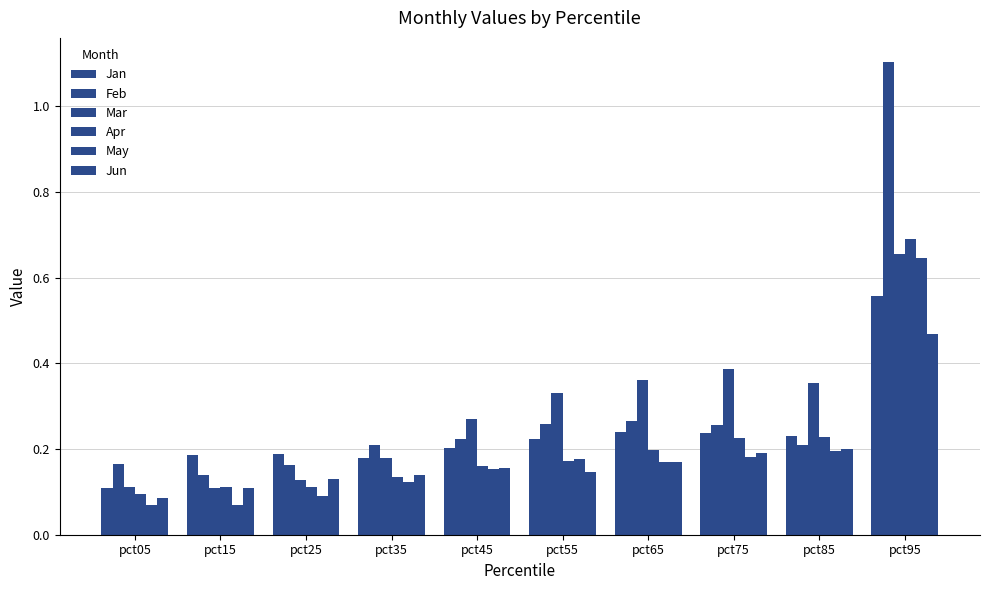

What is the difference between the second highest and minimum values in the May series?

0.1